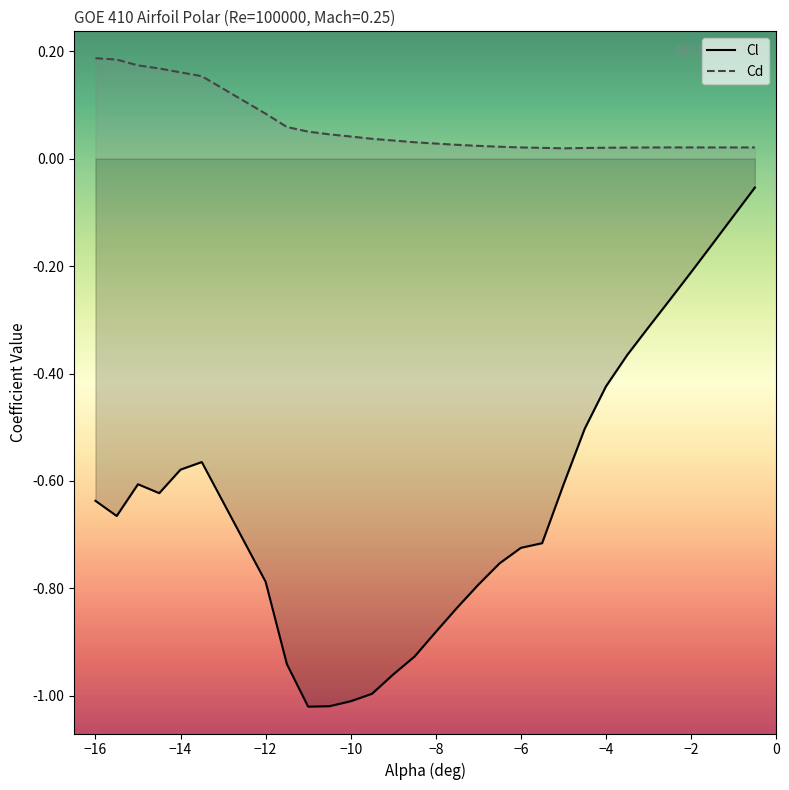

Between -2.5 and -1, which series saw the biggest shift?

Cl